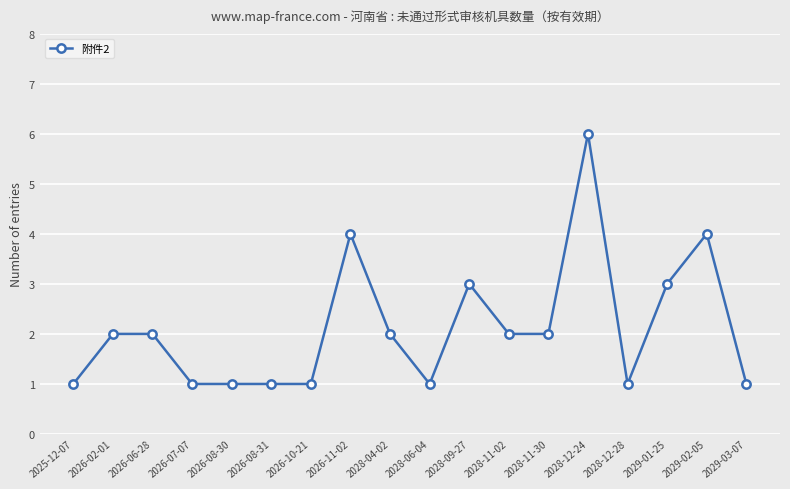

What is the ratio of the value at 2025-12-07 to the value at 2026-08-30?

1.0